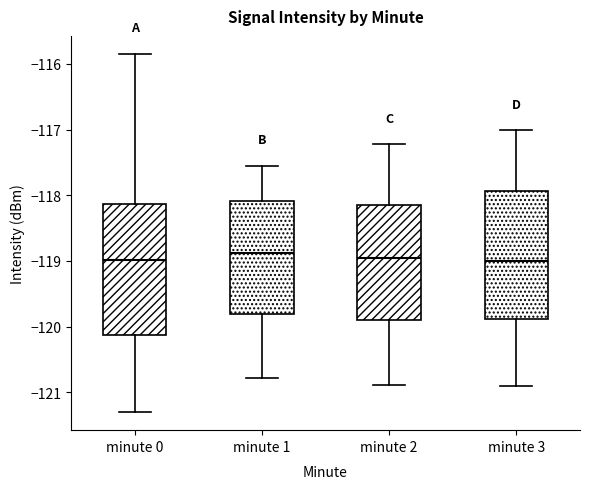

Where is the upper edge of the box for minute 1 on the y-axis? The values are not printed on the chart, so give them approximately, as read against the axis.

-118.1